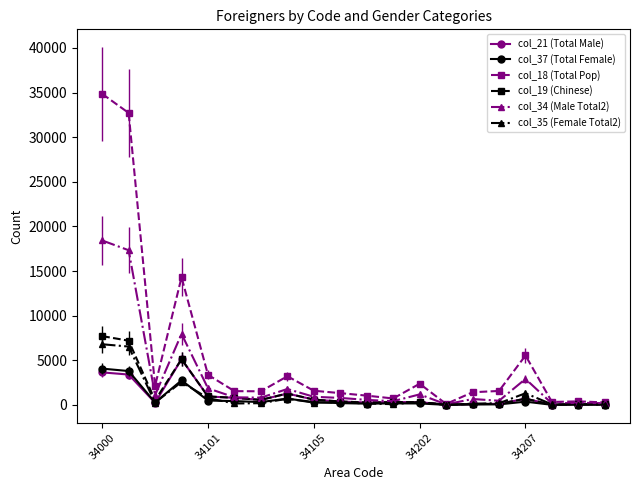

Count the number of categories in the chart.

20